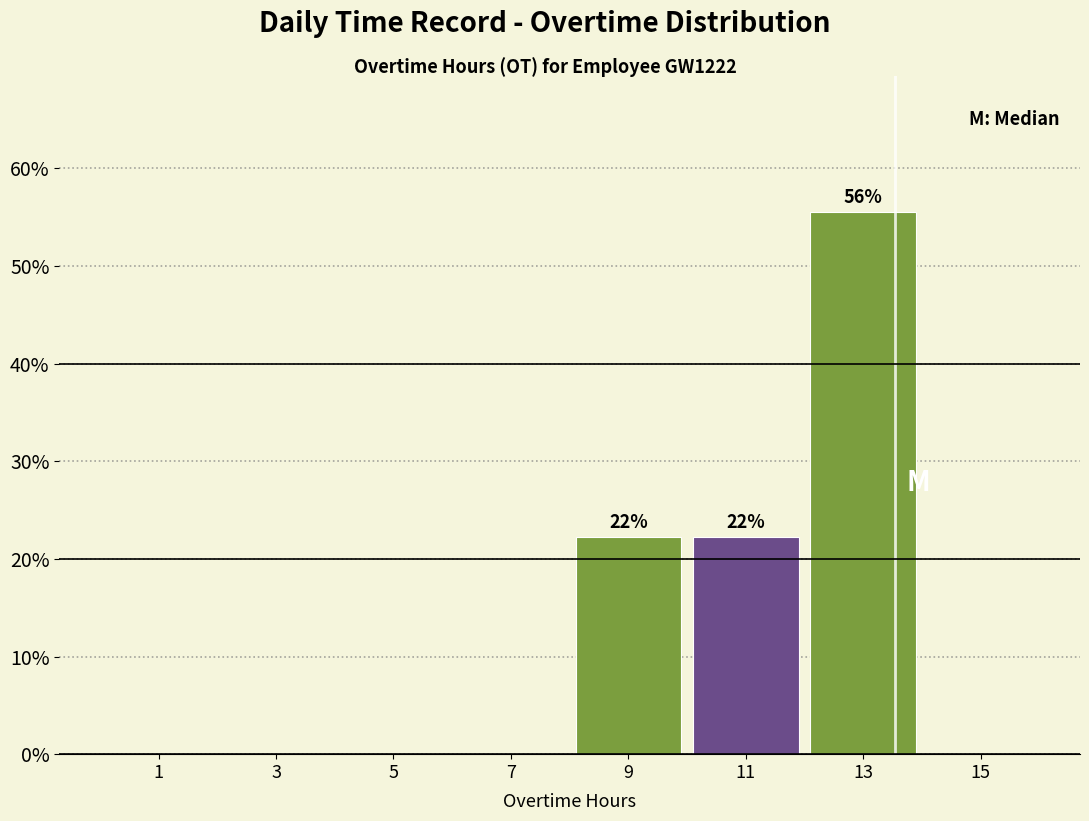

Over which range of the x-axis is the bar tallest?

12 to 14